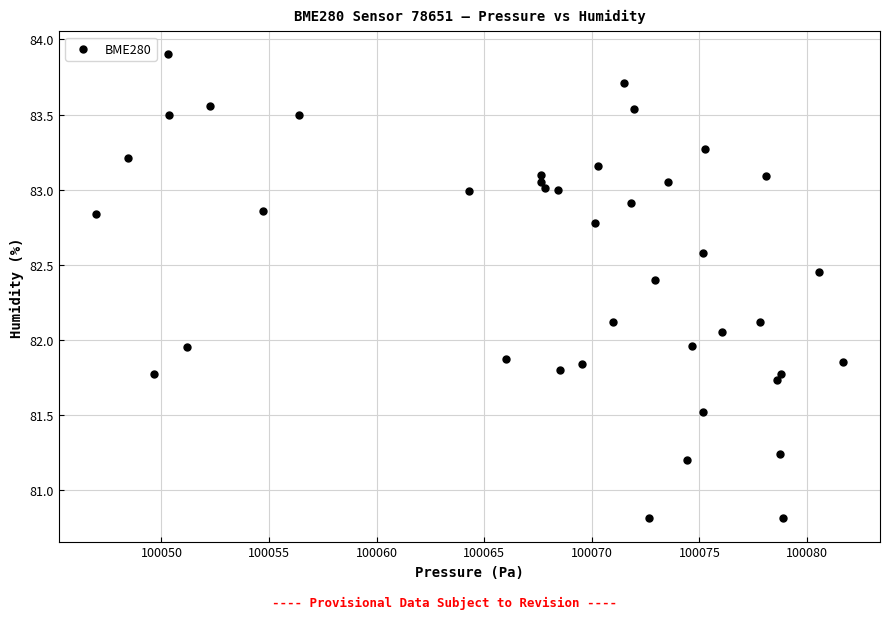

What is the range of X values (max minus min)?

34.7